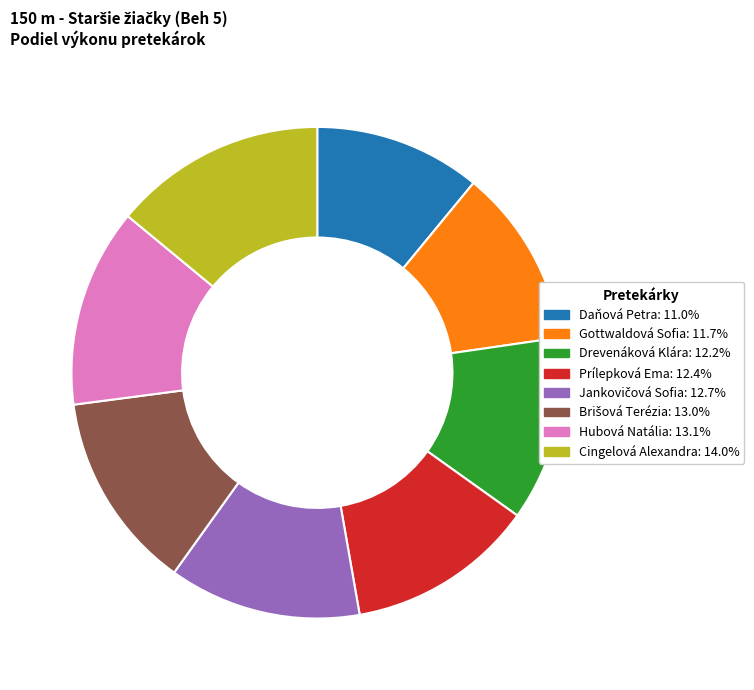

What is the ratio of the value at Drevenáková Klára to the value at Daňová Petra?

1.1